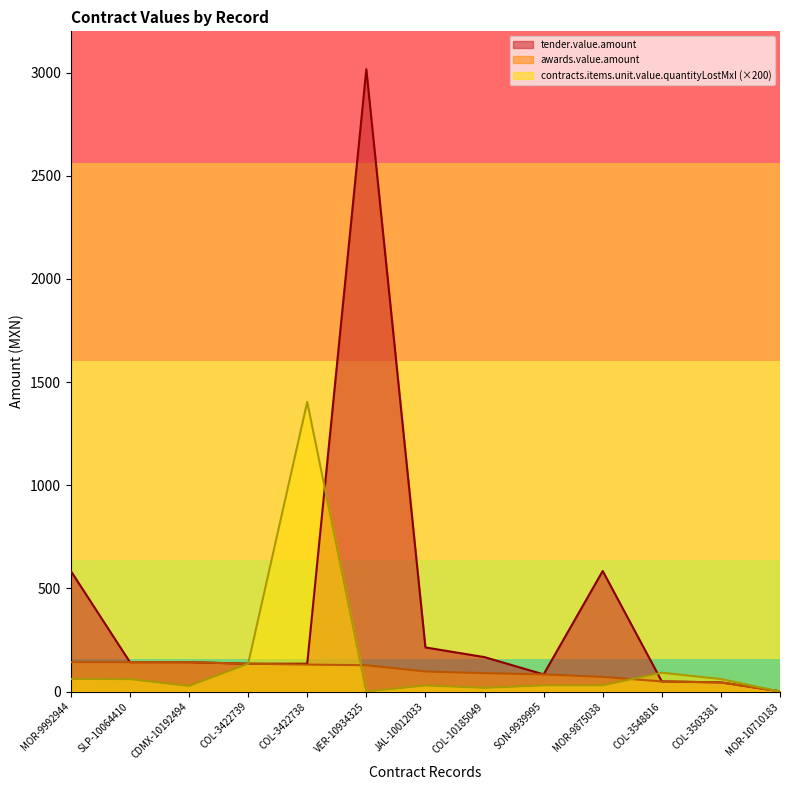

True or false: awards.value.amount has a value of 97.4 at JAL-10012033.

True